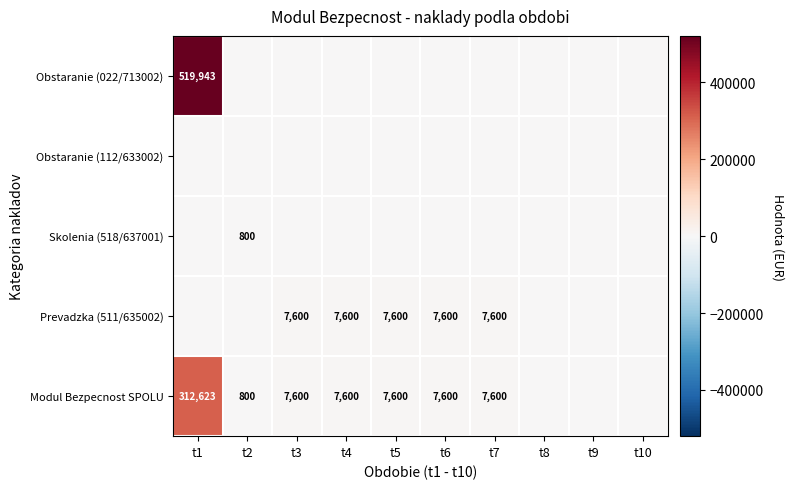

What is the difference between the maximum and second lowest values in the Obstaranie (022/713002) series?

519943